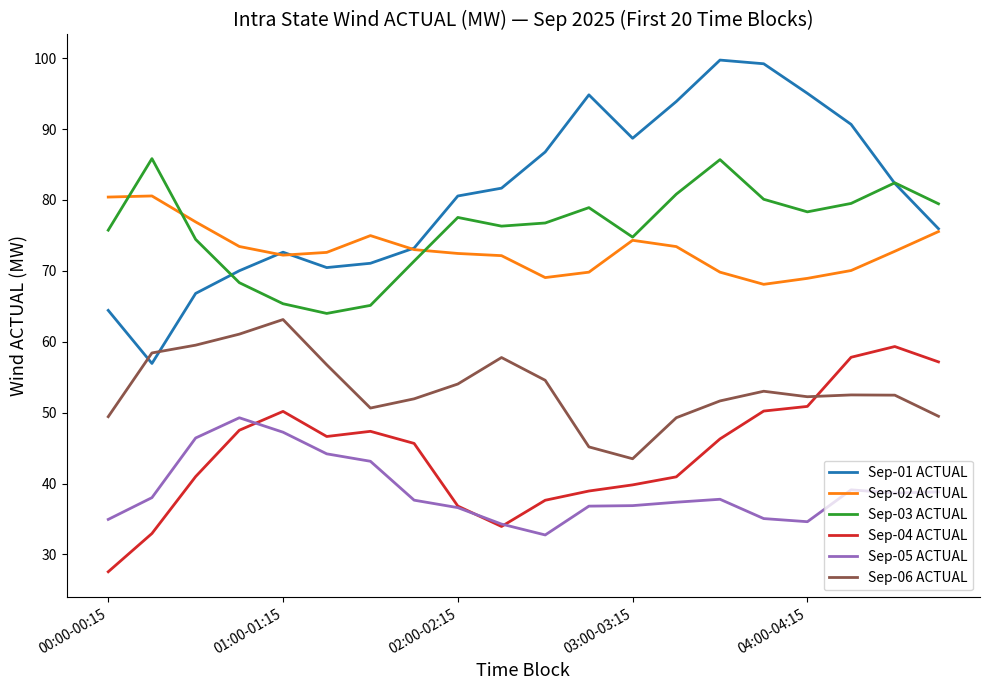

True or false: Sep-02 ACTUAL and Sep-05 ACTUAL intersect in this chart.

False